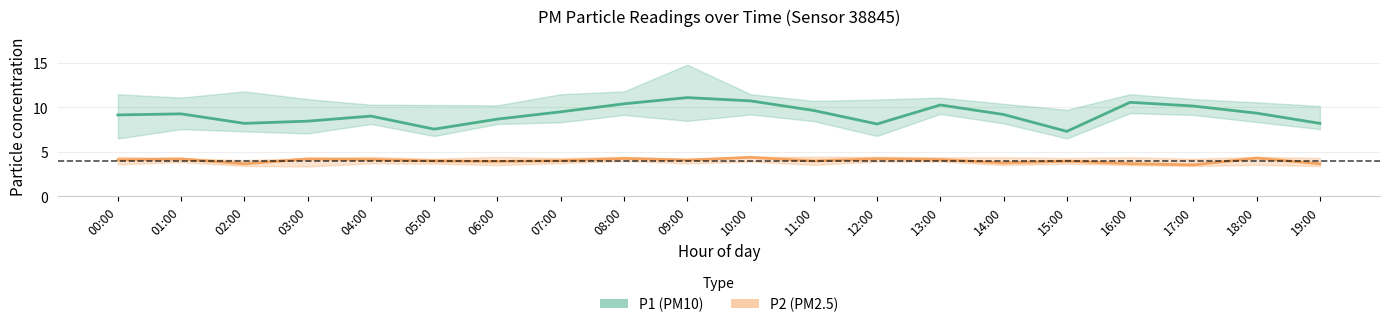

The P2 series shows 5.9 at 11:00. True or false?

False